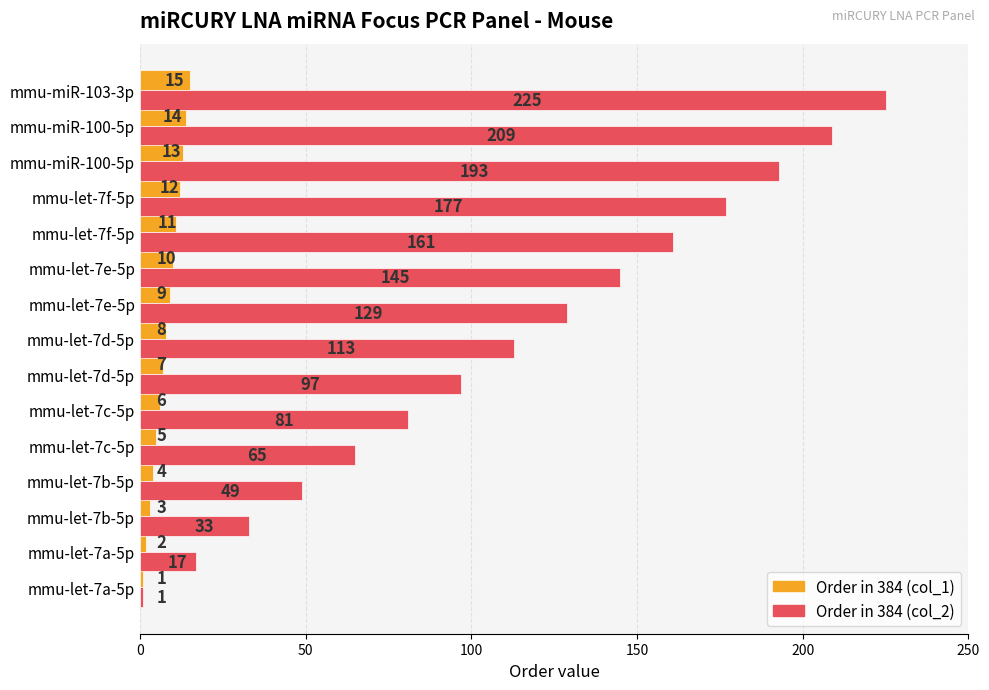

How many distinct data groups are displayed?

2